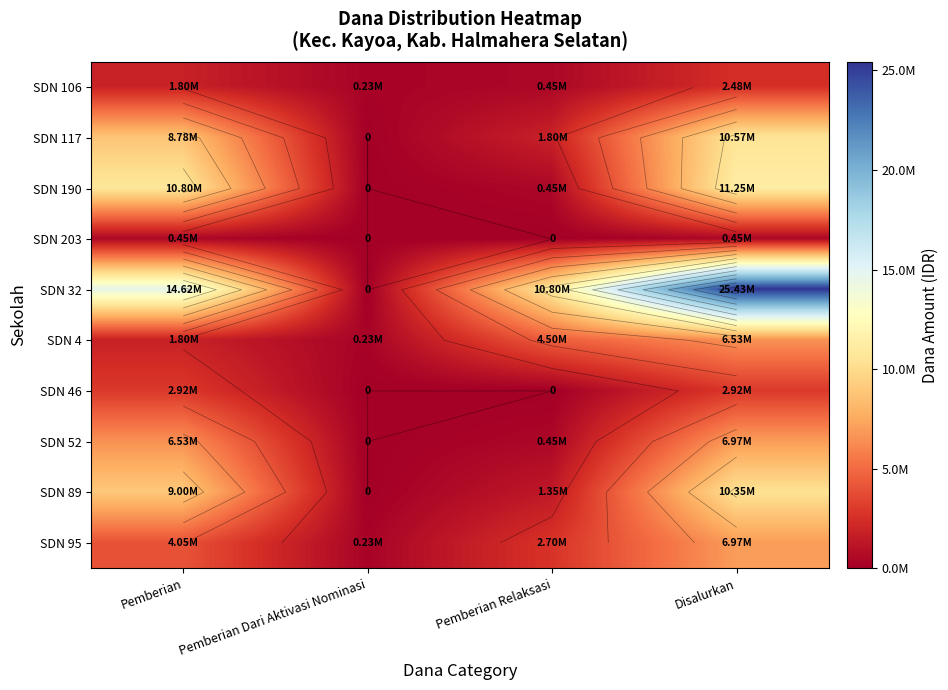

The value of SDN 203 at Pemberian Dari Aktivasi Nominasi is 182583. True or false?

False